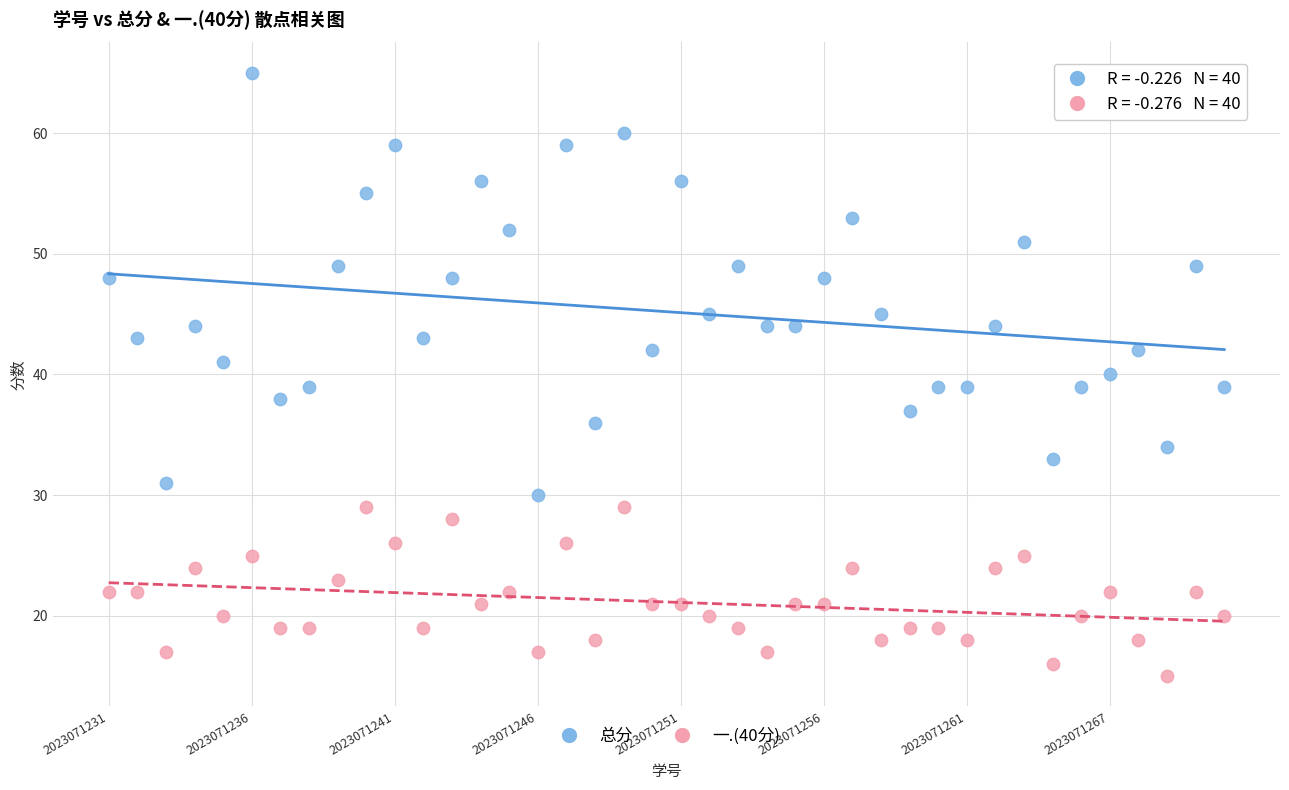

What are all the series names shown in the legend?

总分, 一.(40分)